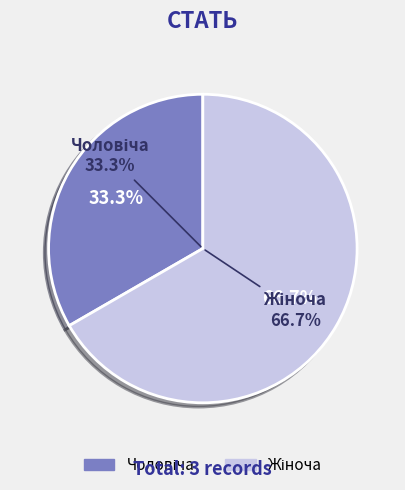

Rank the categories by value from lowest to highest.

Чоловіча, Жіноча